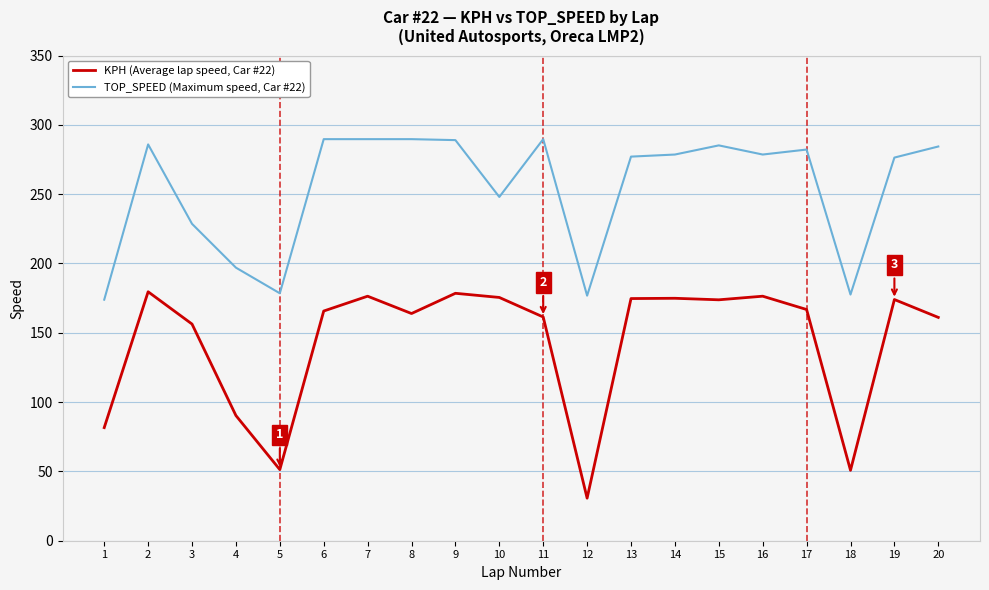

Rank the series by their average value, from lowest to highest.

KPH (Average lap speed, Car #22), TOP_SPEED (Maximum speed, Car #22)